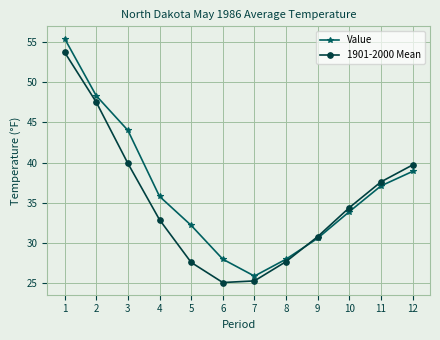

What is the difference between the second highest and second lowest values in the Value series?

20.3